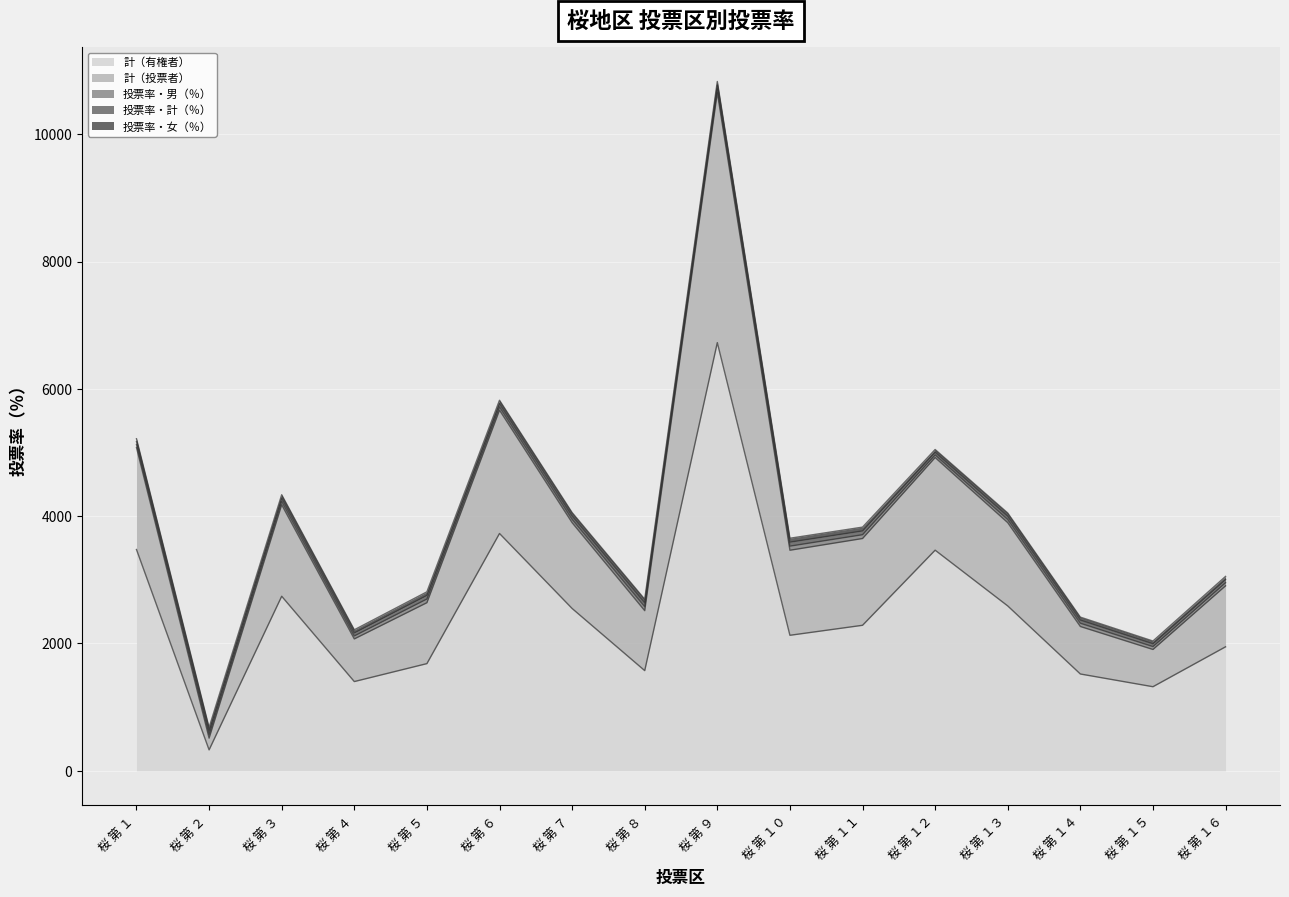

Is the value of 計（有権者） at 桜 第 １４ greater than the value of 投票率・男（％） at 桜 第 １３?

Yes